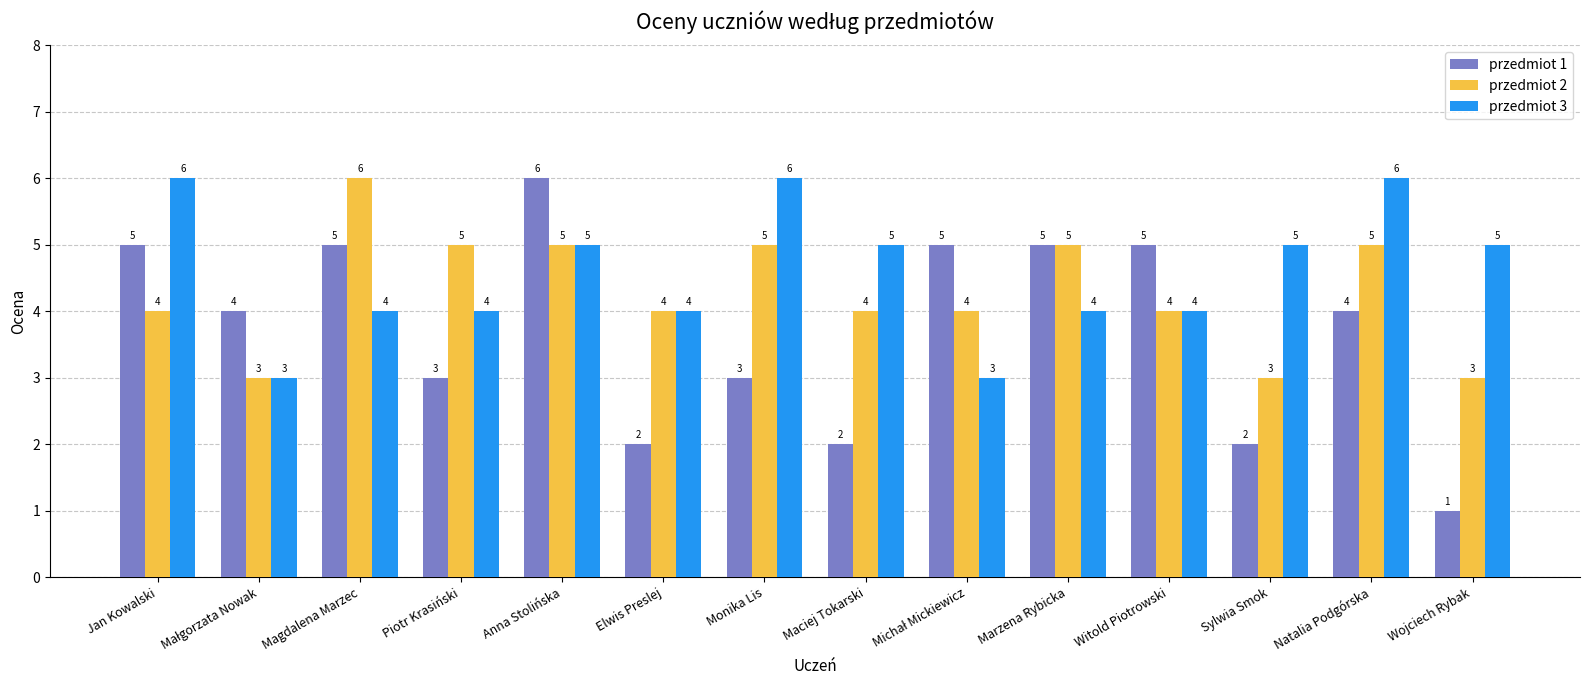

How many groups of bars are there?

14